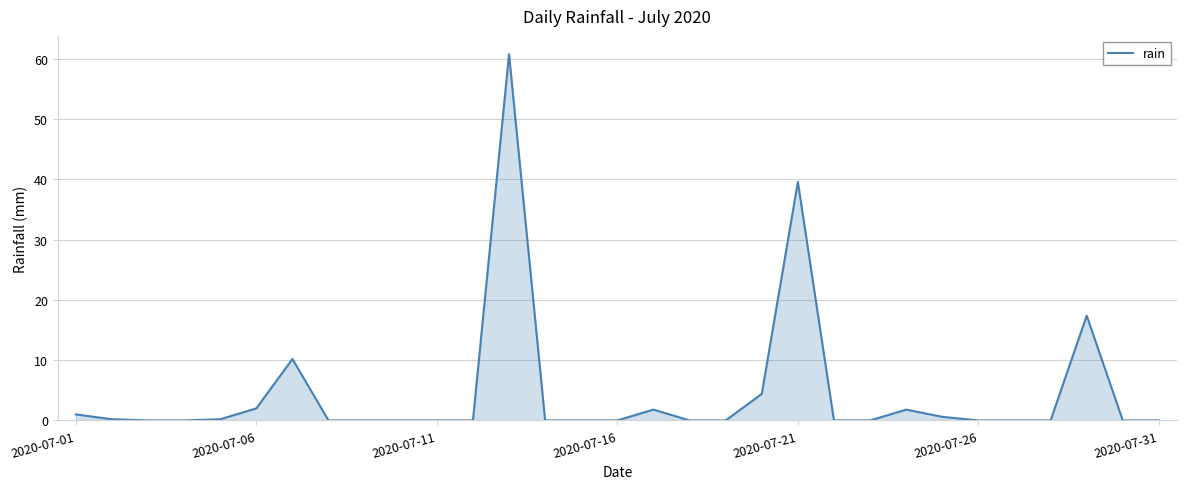

What is the difference between the maximum and minimum values?

60.8